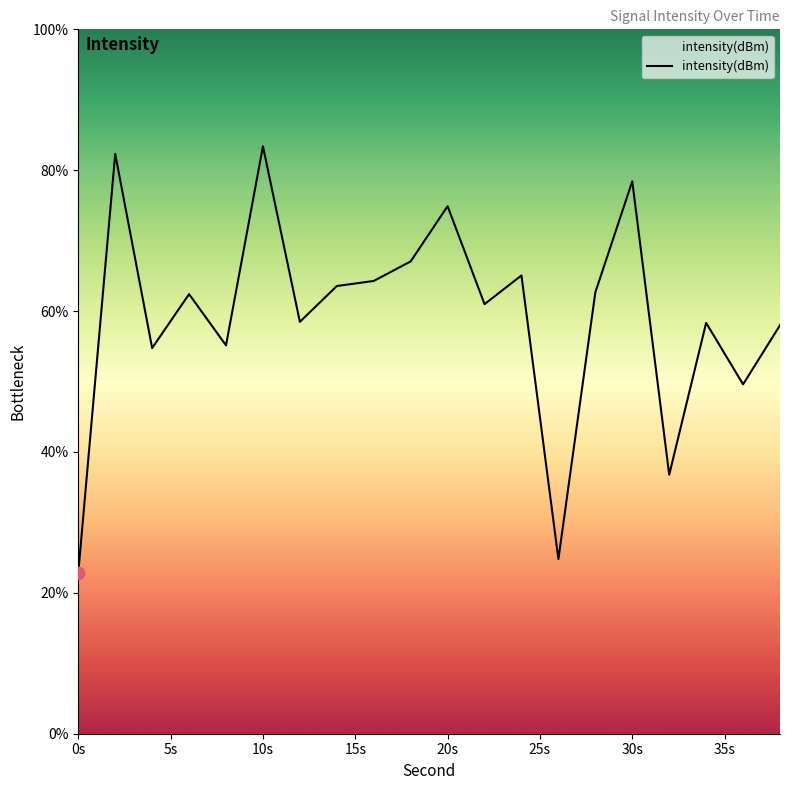

What is the maximum value shown in the chart?

83.4